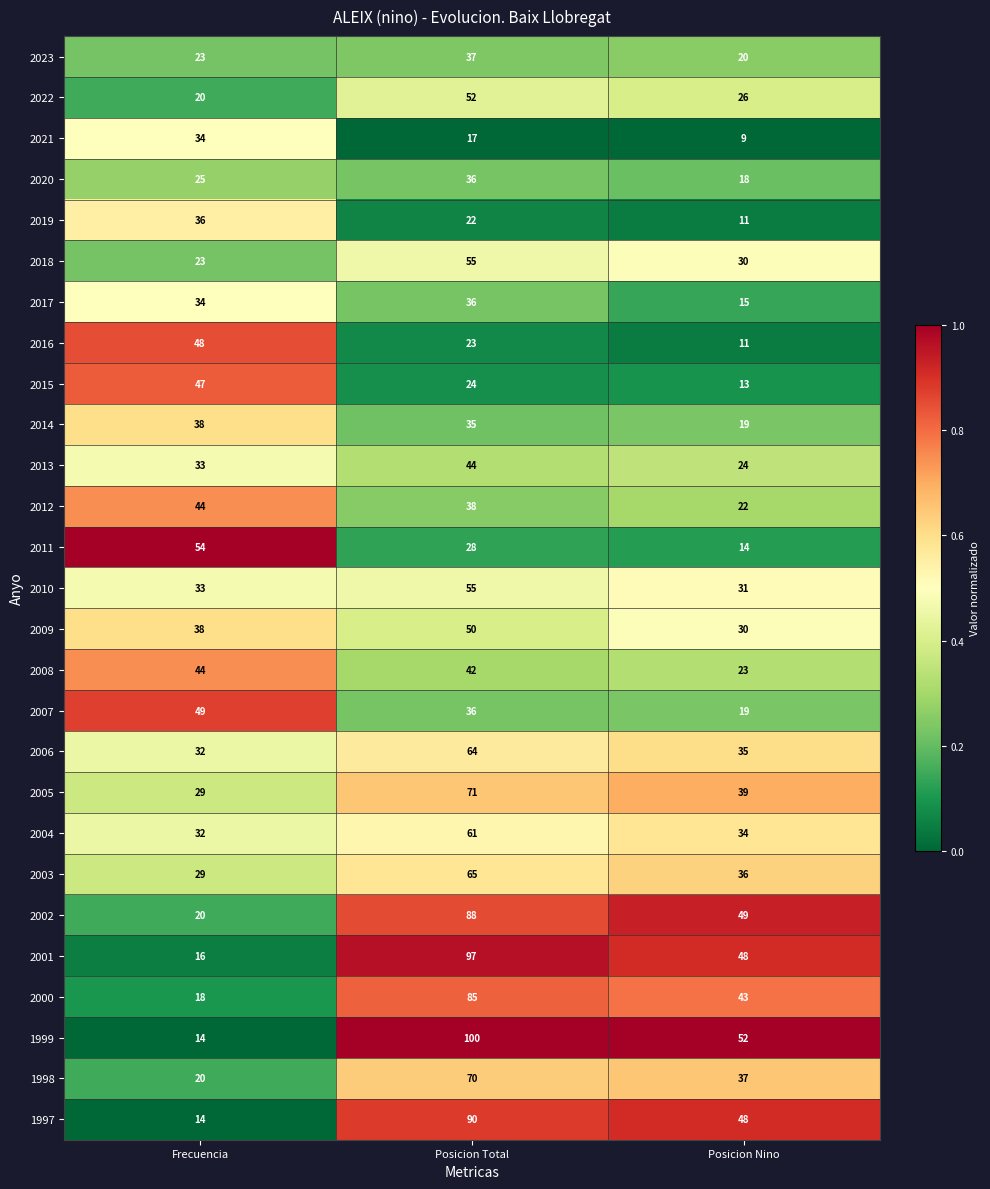

At which category is the sum across all series the highest?

Posicion Total